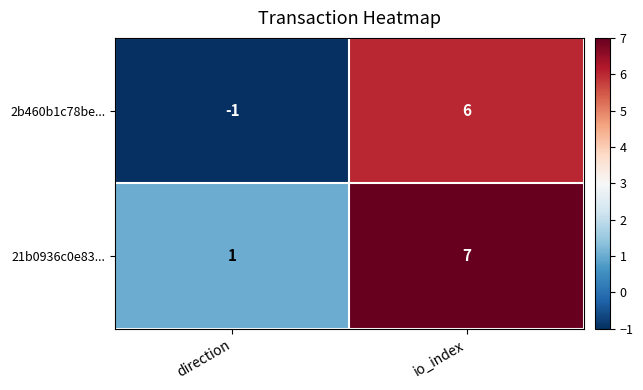

Reading left to right, extract all data points from this chart.

2b460b1c78be...: direction=-1	io_index=6
21b0936c0e83...: direction=1	io_index=7